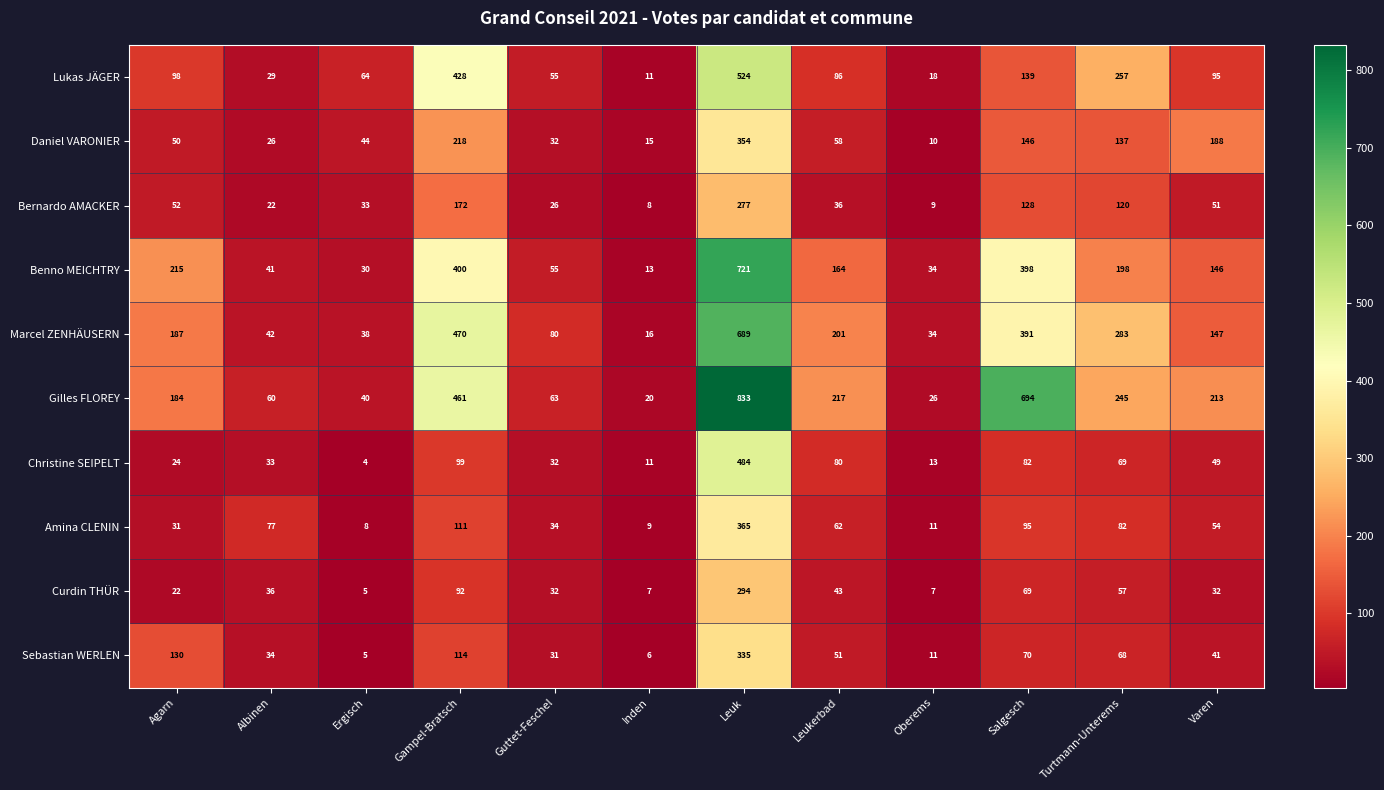

At which label does Sebastian WERLEN first exceed 51?

Agarn